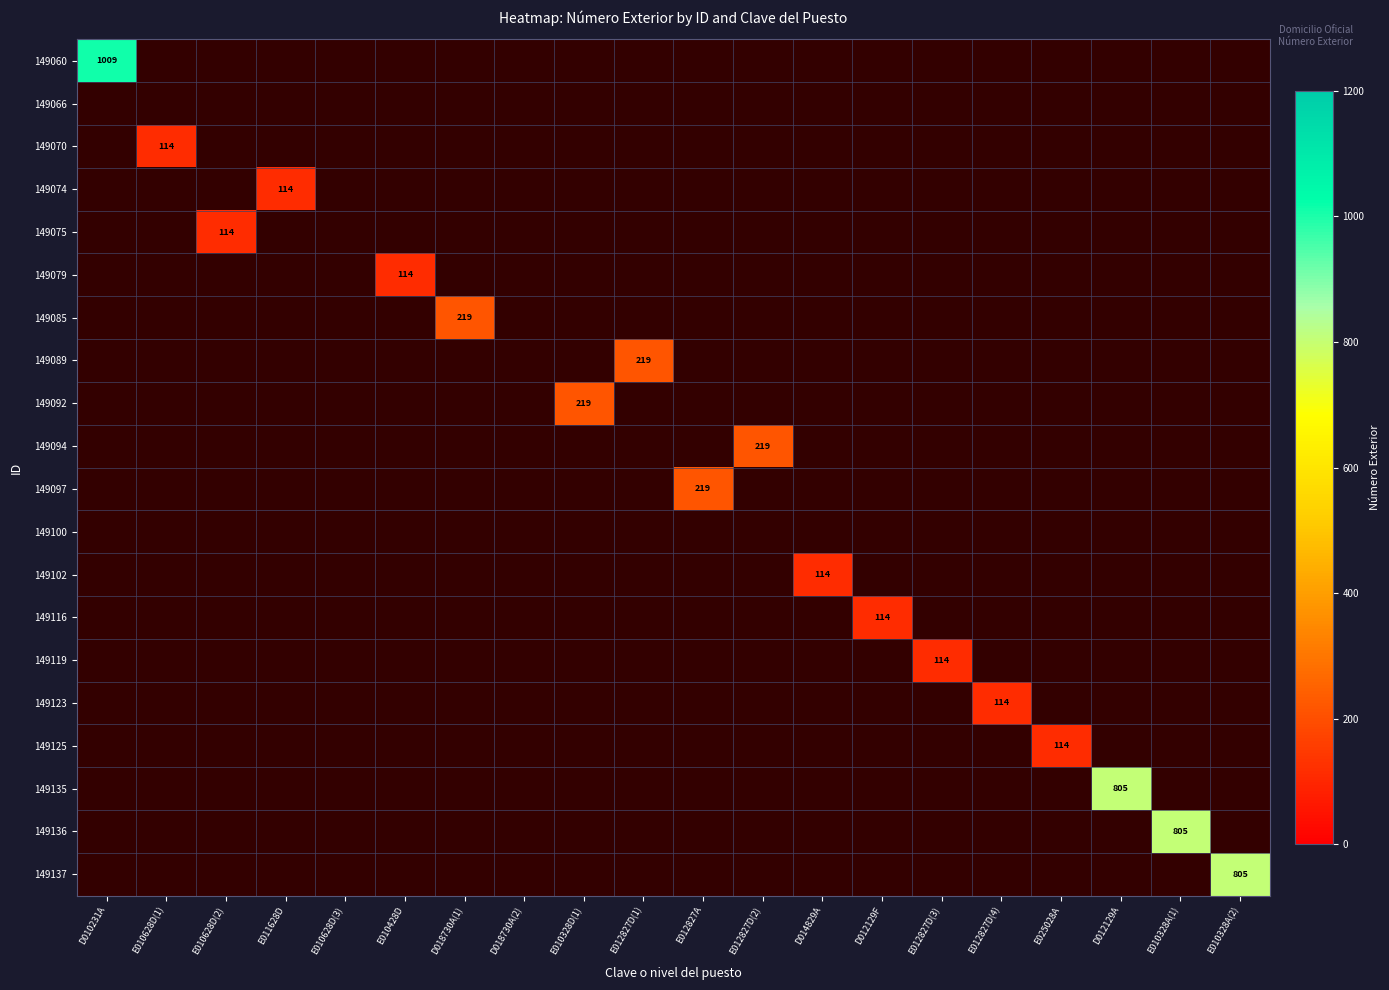

How many values in 149116 are above zero?

1